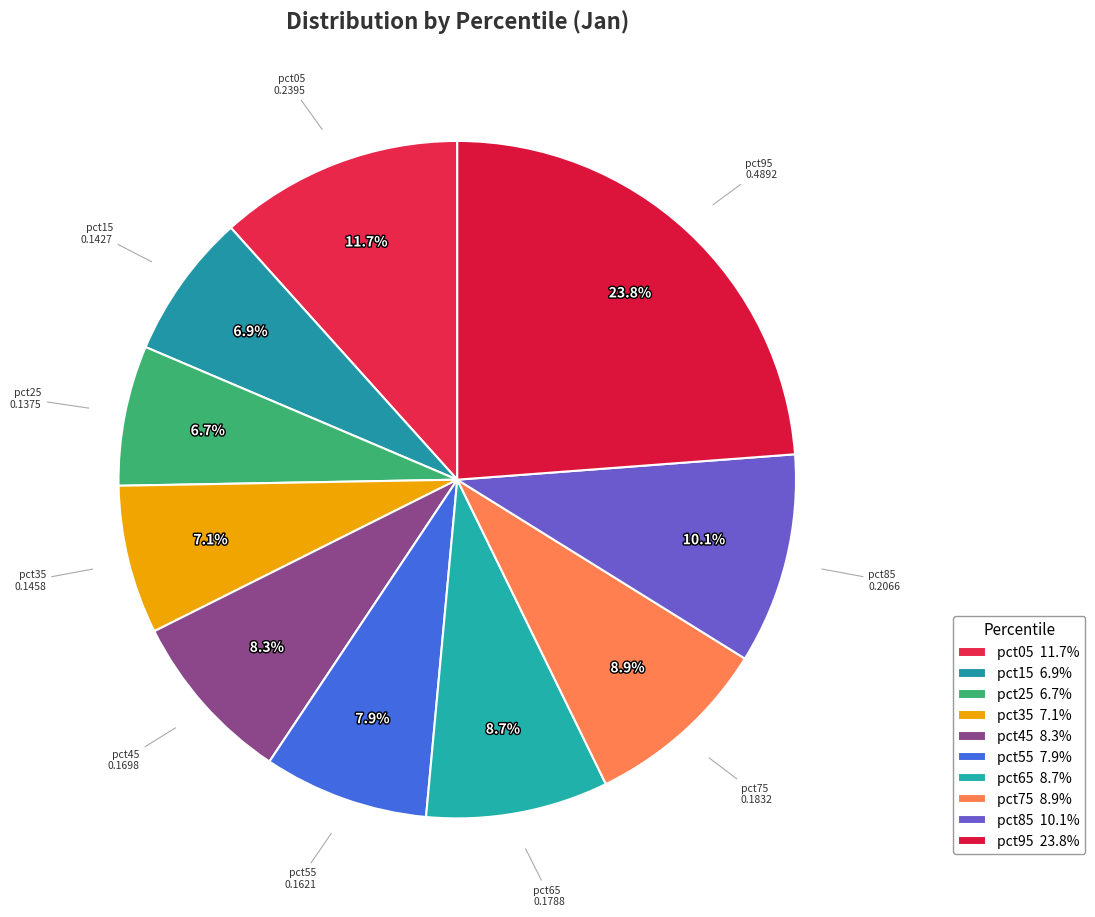

Between pct15 and pct75, which is larger?

pct75